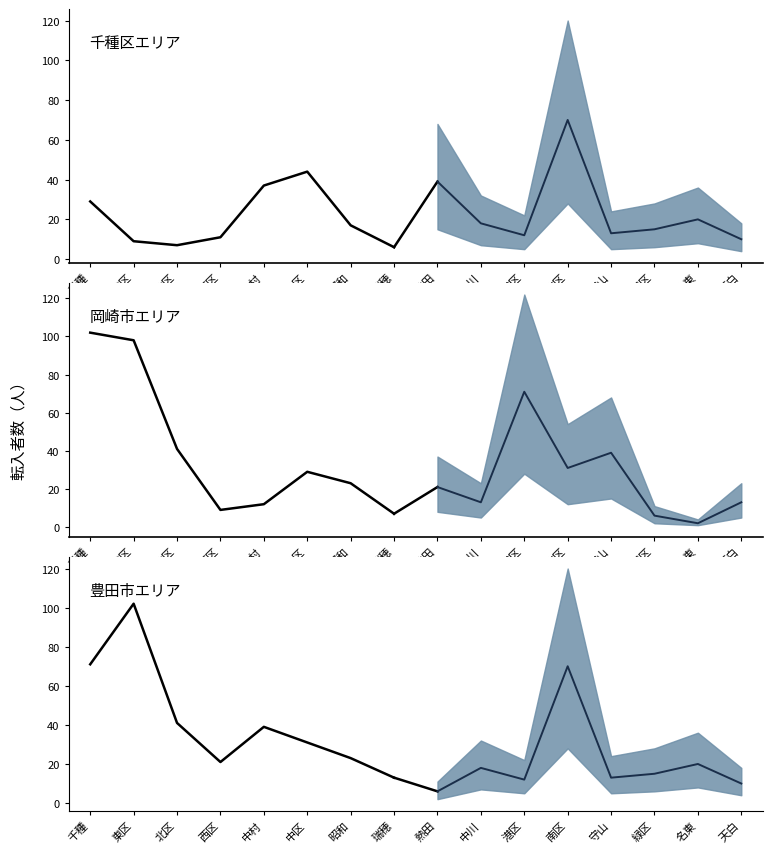

Is this an area chart (filled region under the line)?

No